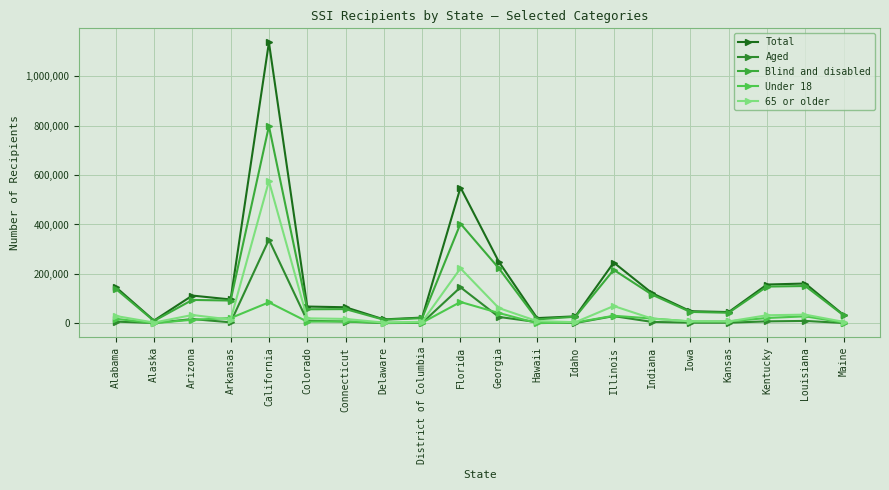

True or false: Total has a value of 16240 at Delaware.

True